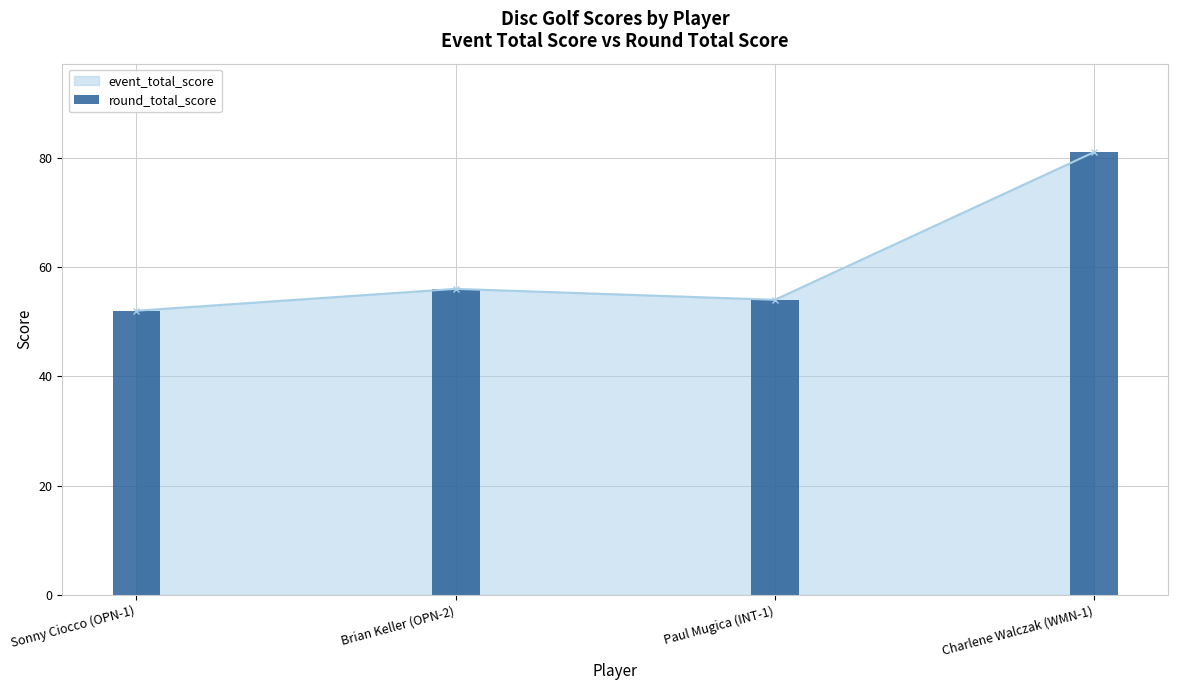

What is the difference between the maximum and minimum values?

29